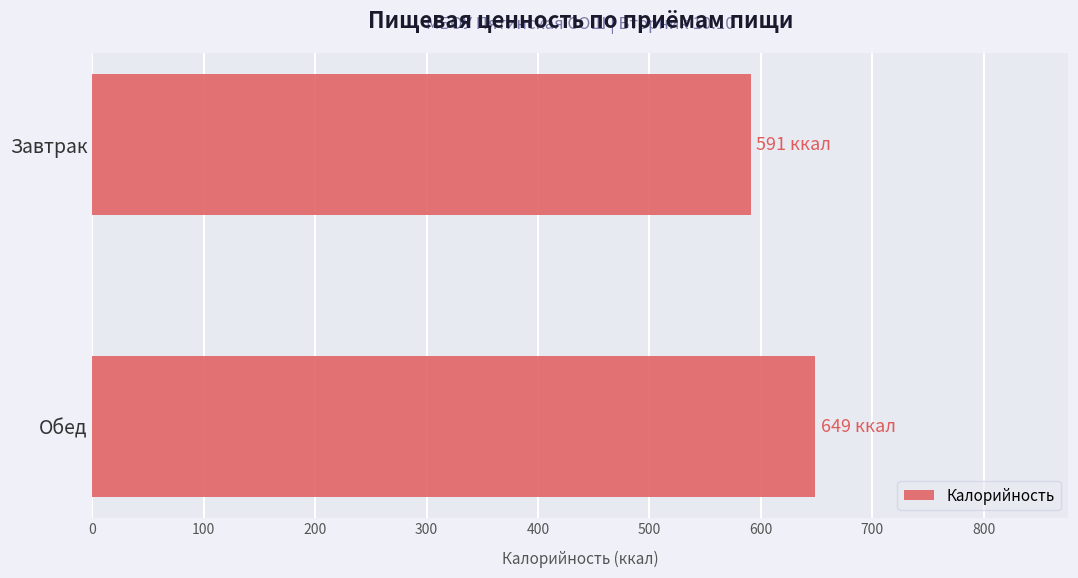

Which has a higher value, Завтрак or Обед?

Обед